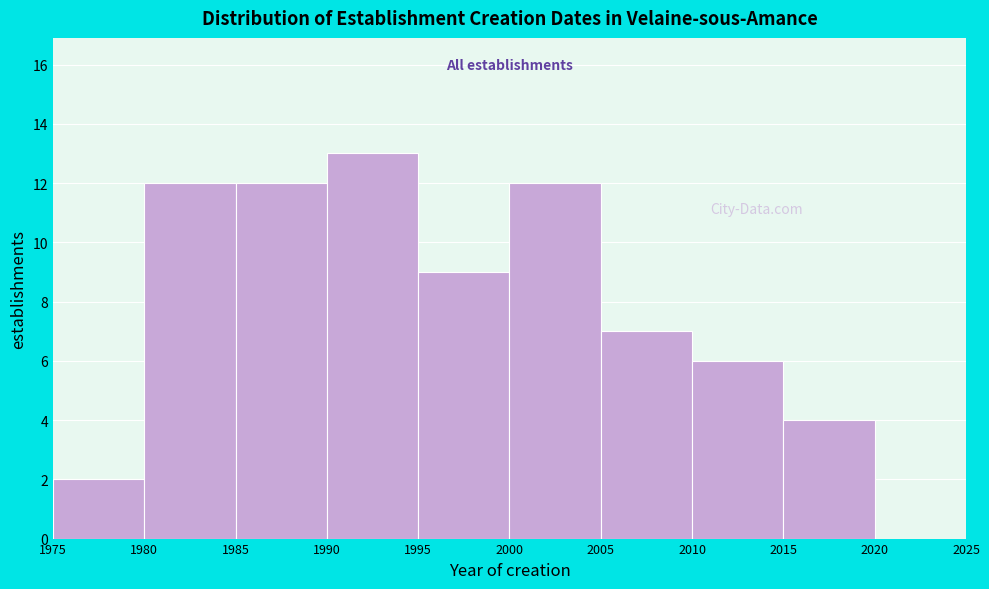

Over which range of the x-axis is the bar tallest?

1990 to 1995